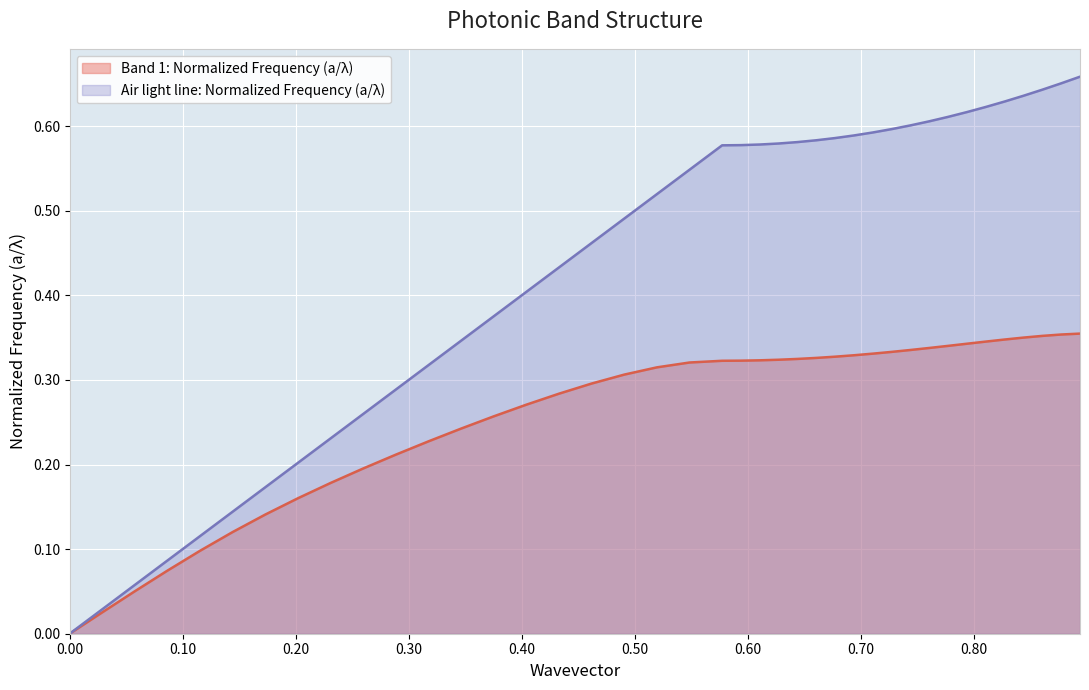

Rank the series by their maximum value, from highest to lowest.

Air light line: Normalized Frequency (a/λ), Band 1: Normalized Frequency (a/λ)